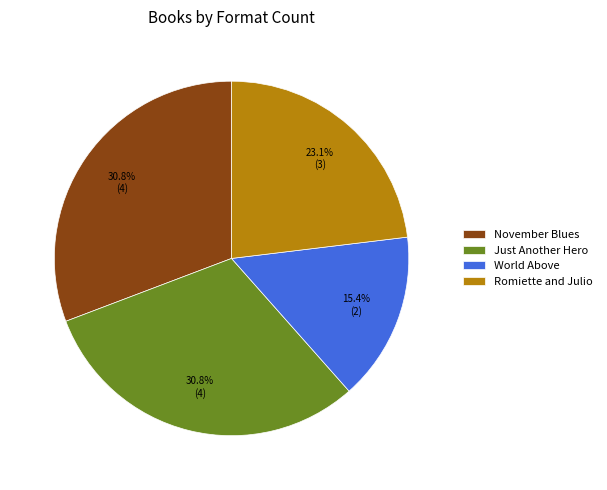

What percentage is the Romiette and Julio slice, to the nearest percent?

23%